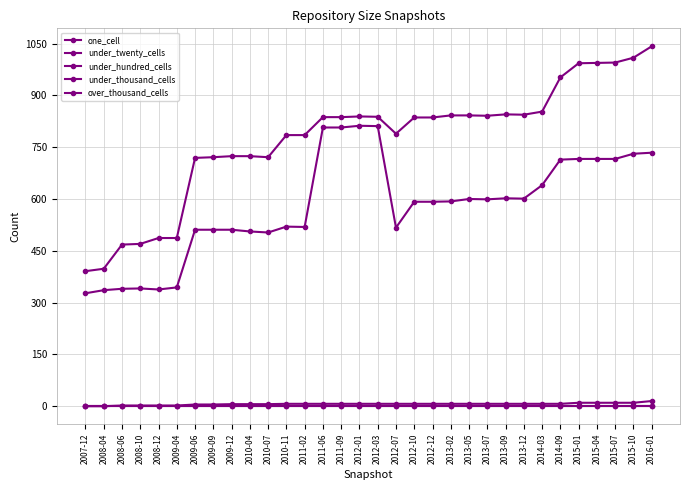

Reading left to right, transcribe all the data shown in this chart.

one_cell: 2007-12=327	2008-04=336	2008-06=340	2008-10=341	2008-12=338	2009-04=344	2009-06=511	2009-09=511	2009-12=511	2010-04=506	2010-07=503	2010-11=520	2011-02=519	2011-06=807	2011-09=807	2012-01=812	2012-03=811	2012-07=517	2012-10=592	2012-12=592	2013-02=593	2013-05=600	2013-07=599	2013-09=602	2013-12=601	2014-03=640	2014-09=714	2015-01=716	2015-04=716	2015-07=716	2015-10=731	2016-01=734
under_twenty_cells: 2007-12=391	2008-04=398	2008-06=468	2008-10=470	2008-12=487	2009-04=487	2009-06=719	2009-09=721	2009-12=724	2010-04=724	2010-07=721	2010-11=785	2011-02=785	2011-06=837	2011-09=837	2012-01=839	2012-03=838	2012-07=789	2012-10=836	2012-12=836	2013-02=842	2013-05=842	2013-07=841	2013-09=845	2013-12=844	2014-03=853	2014-09=952	2015-01=993	2015-04=994	2015-07=995	2015-10=1009	2016-01=1042
under_hundred_cells: 2007-12=0	2008-04=0	2008-06=2	2008-10=2	2008-12=2	2009-04=2	2009-06=5	2009-09=5	2009-12=6	2010-04=6	2010-07=6	2010-11=7	2011-02=7	2011-06=7	2011-09=7	2012-01=7	2012-03=7	2012-07=7	2012-10=7	2012-12=7	2013-02=7	2013-05=7	2013-07=7	2013-09=7	2013-12=7	2014-03=7	2014-09=7	2015-01=10	2015-04=10	2015-07=10	2015-10=10	2016-01=15
under_thousand_cells: 2007-12=0	2008-04=0	2008-06=0	2008-10=0	2008-12=0	2009-04=0	2009-06=0	2009-09=0	2009-12=0	2010-04=0	2010-07=0	2010-11=0	2011-02=0	2011-06=0	2011-09=0	2012-01=0	2012-03=0	2012-07=0	2012-10=0	2012-12=0	2013-02=0	2013-05=0	2013-07=0	2013-09=0	2013-12=0	2014-03=0	2014-09=0	2015-01=0	2015-04=0	2015-07=0	2015-10=0	2016-01=0
over_thousand_cells: 2007-12=0	2008-04=0	2008-06=0	2008-10=0	2008-12=0	2009-04=0	2009-06=0	2009-09=0	2009-12=0	2010-04=0	2010-07=0	2010-11=0	2011-02=0	2011-06=0	2011-09=0	2012-01=0	2012-03=0	2012-07=0	2012-10=0	2012-12=0	2013-02=0	2013-05=0	2013-07=0	2013-09=0	2013-12=0	2014-03=0	2014-09=0	2015-01=0	2015-04=0	2015-07=0	2015-10=0	2016-01=0